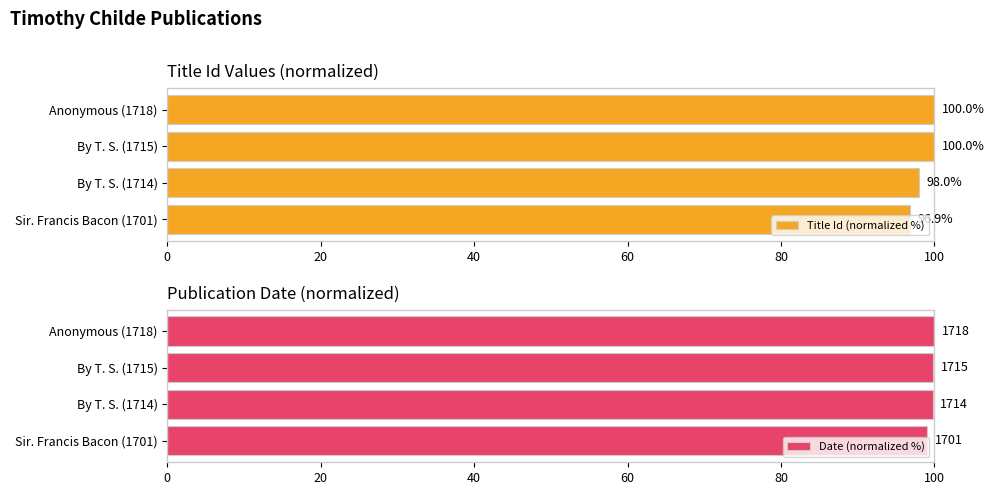

What is the average value of the Date (normalized %) series?

99.7